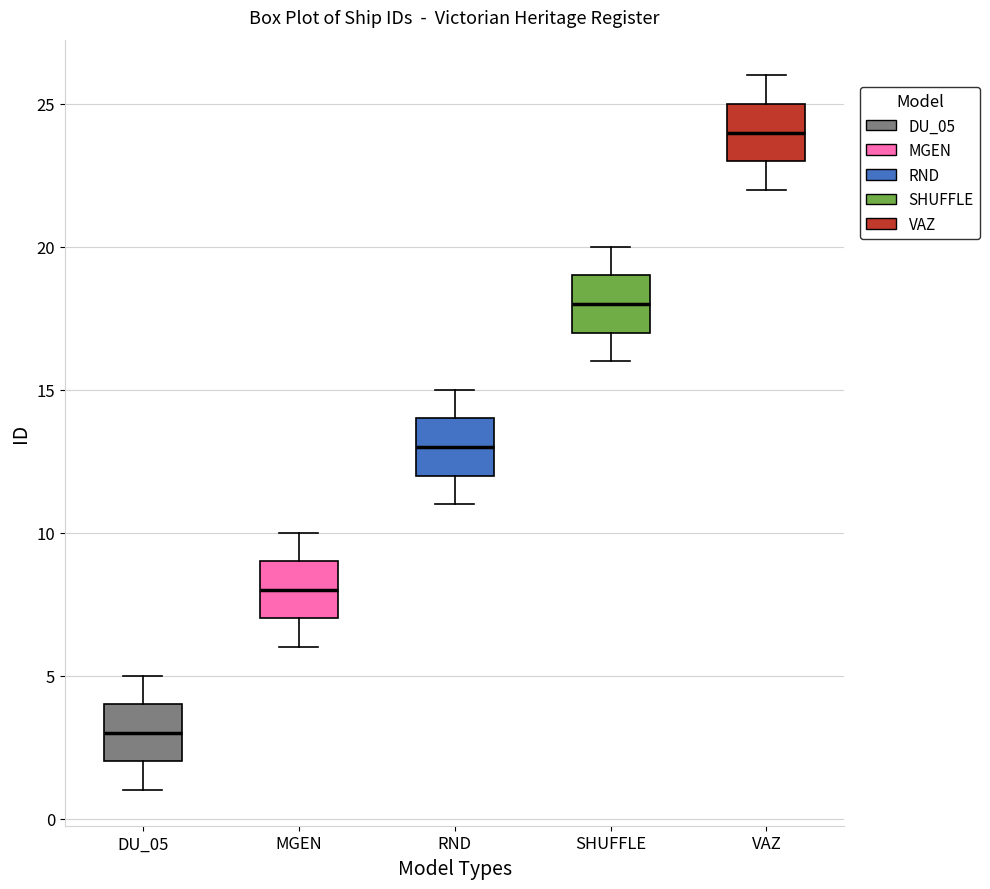

Where is the lower edge of the box for RND on the y-axis? The values are not printed on the chart, so give them approximately, as read against the axis.

12